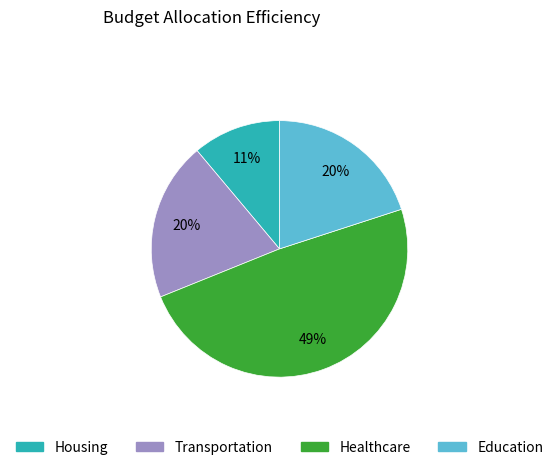

To the nearest percent, what is the difference between the largest and smallest slice percentages?

38%